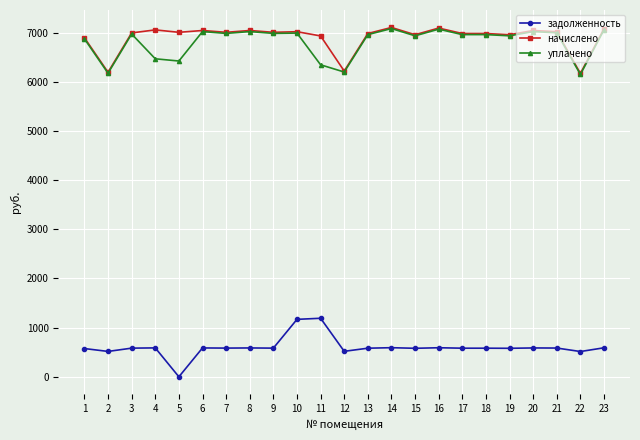

Which series has the largest total across all categories?

начислено